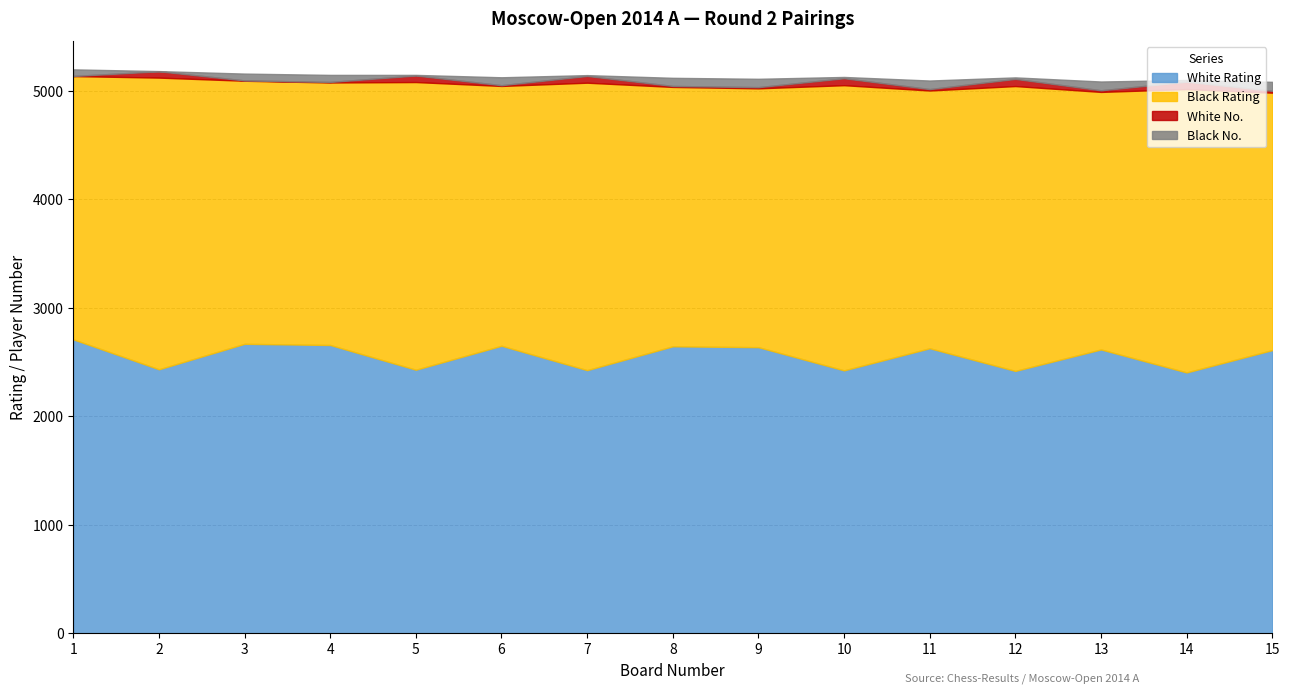

At which label does Black Rating first exceed 2426?

1